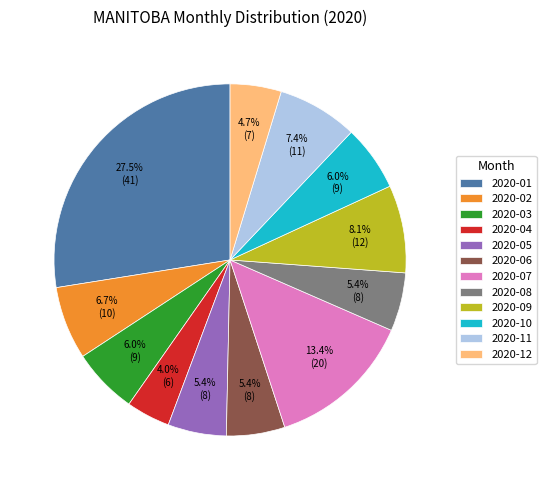

How many slices are in this pie chart?

12